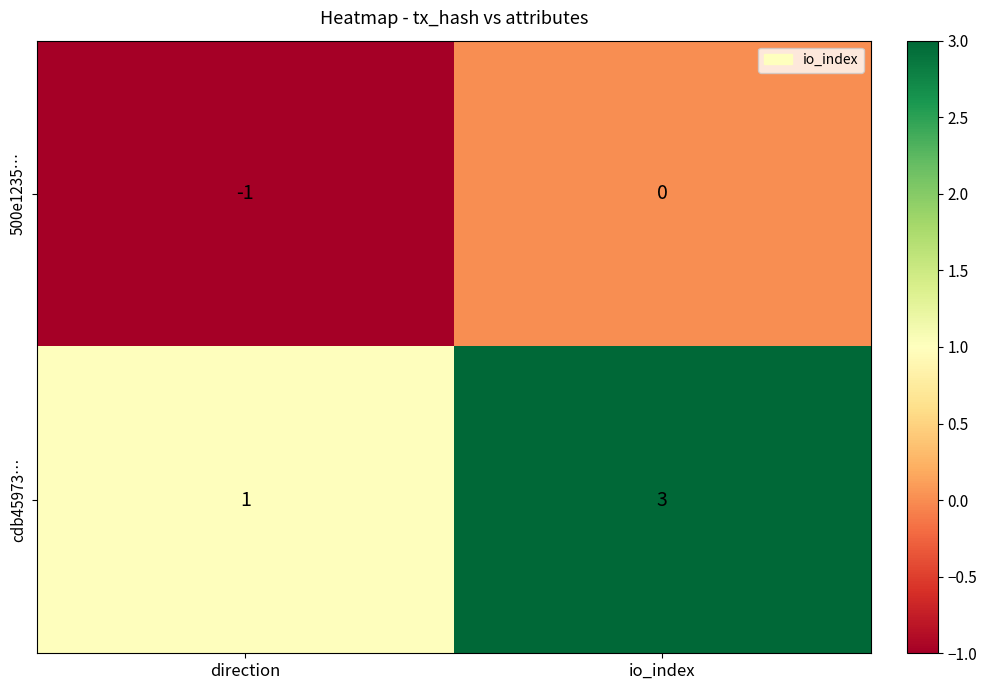

True or false: 500e1235… has a value of 0 at io_index.

True